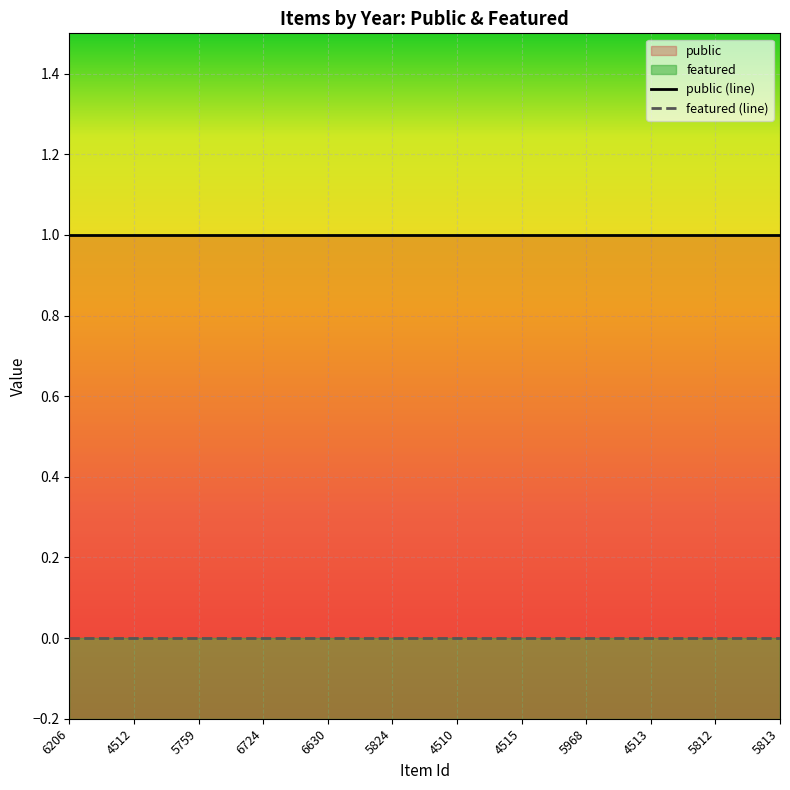

What is the total value across all series at 5968?

1